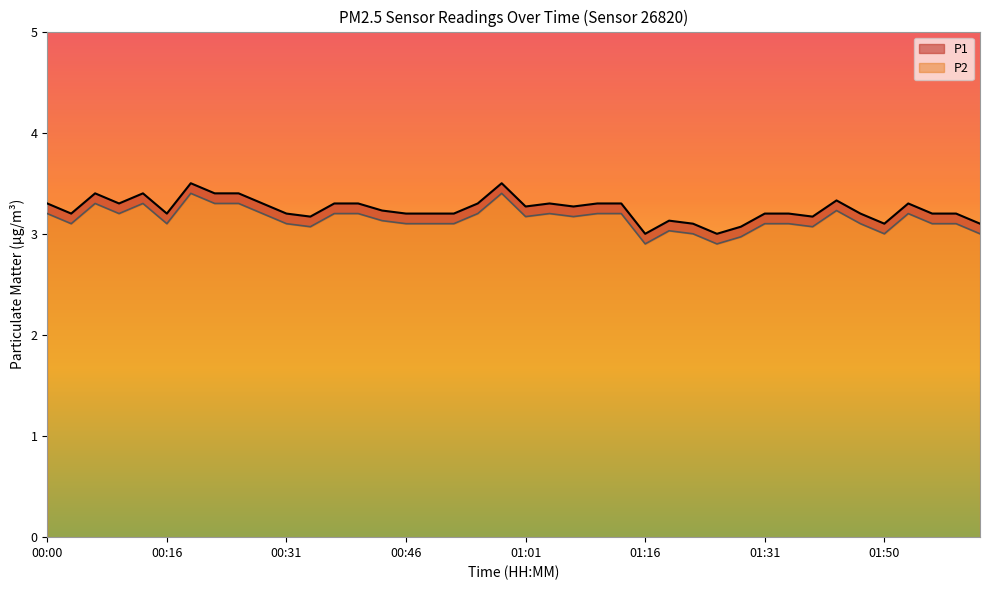

What is the difference between the second highest and second lowest values in the P2 series?

0.5